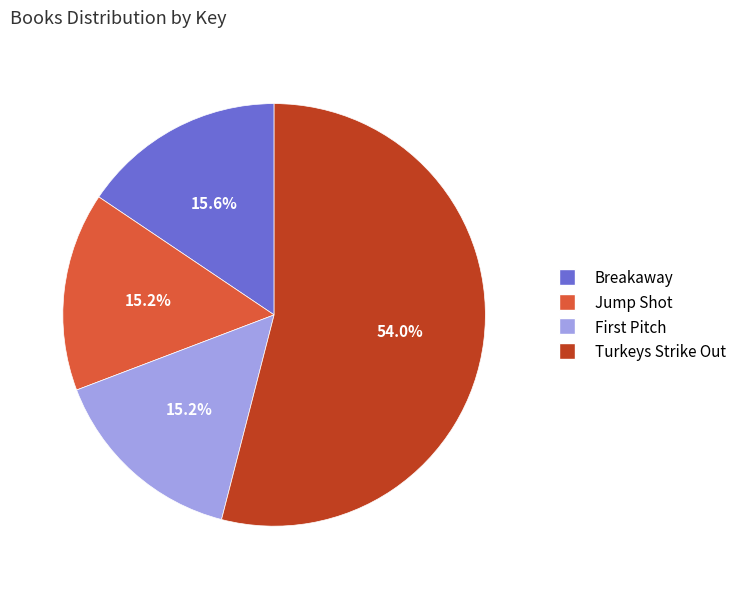

True or false: Breakaway accounts for 16% of the total.

True